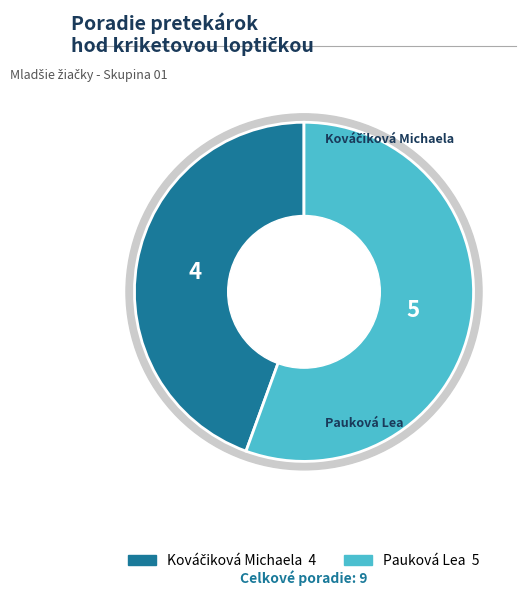

Which slice is the largest?

Pauková Lea